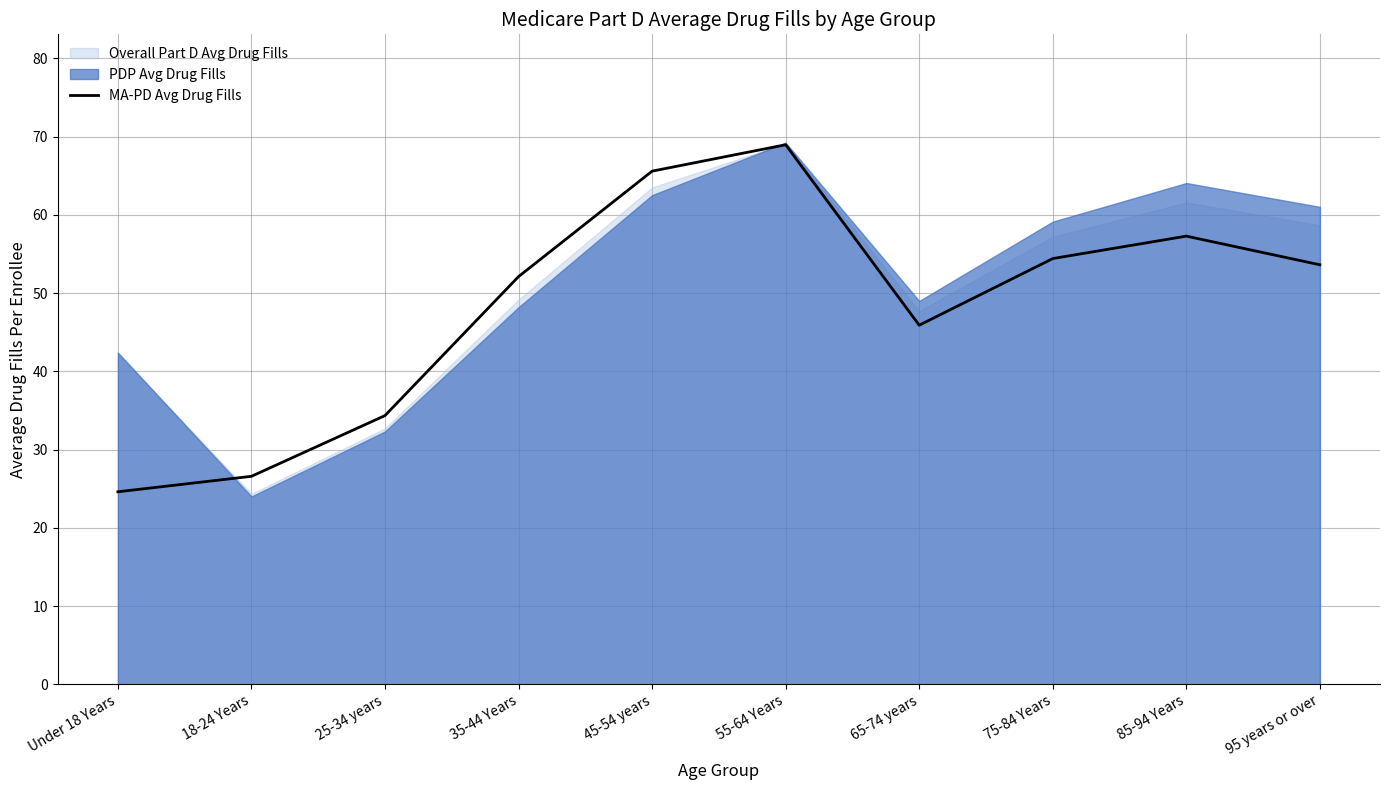

What is the maximum value for MA-PD Avg Drug Fills?

69.0